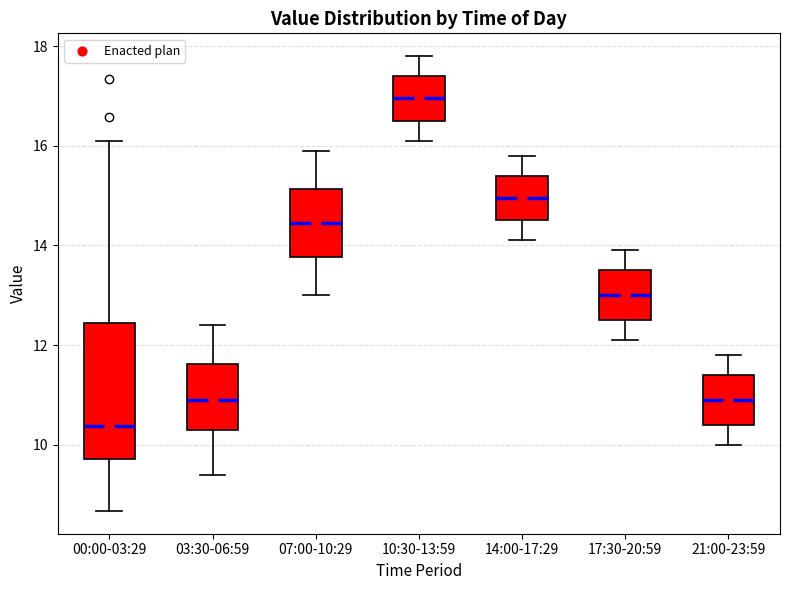

Which box has the lowest median line?

00:00-03:29